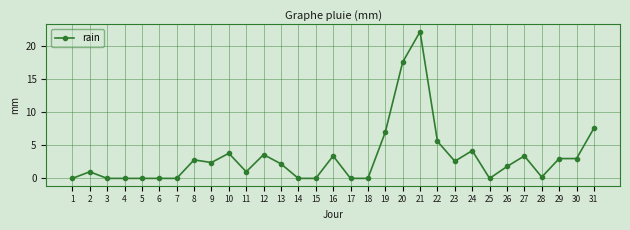

Does the chart display data point markers on the line(s)?

Yes